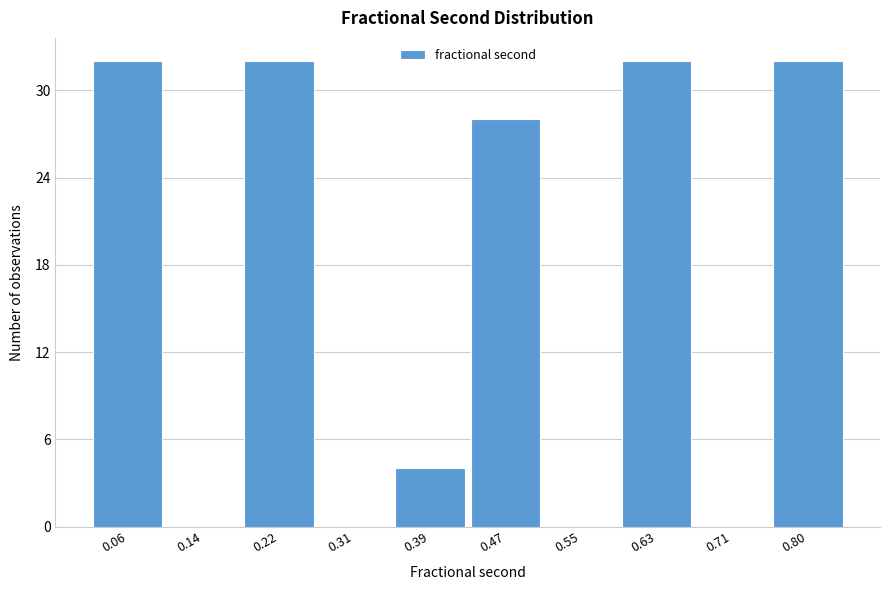

Reading right to left, list all the values displayed in this chart.

0.80=32	0.71=0	0.63=32	0.55=0	0.47=28	0.39=4	0.31=0	0.22=32	0.14=0	0.06=32